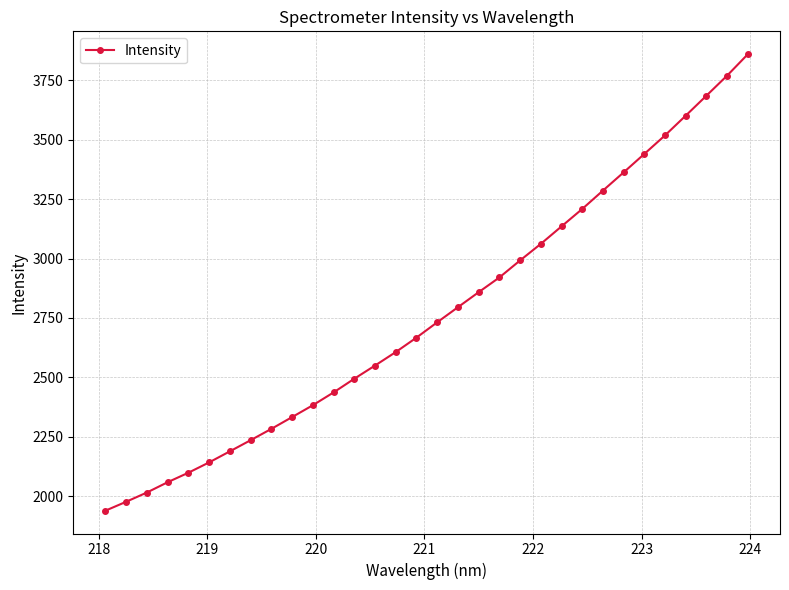

Count the number of values greater than 2731.

16